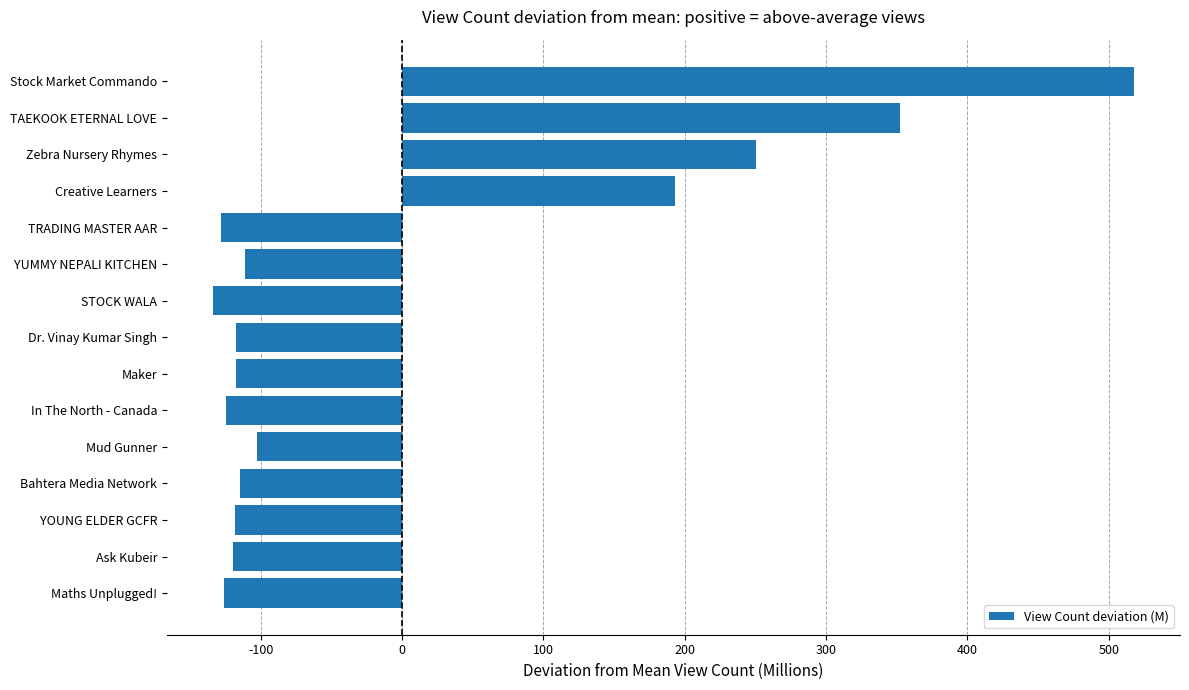

What is the label of the 10th bar from the top?

In The North - Canada